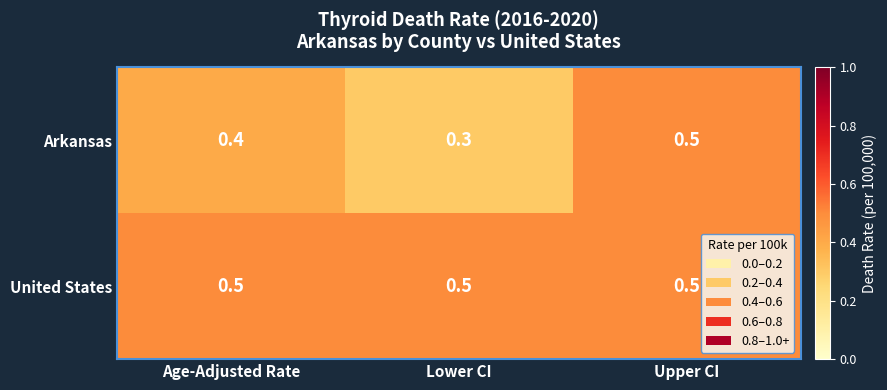

What value does the Arkansas series have at Upper CI?

0.5